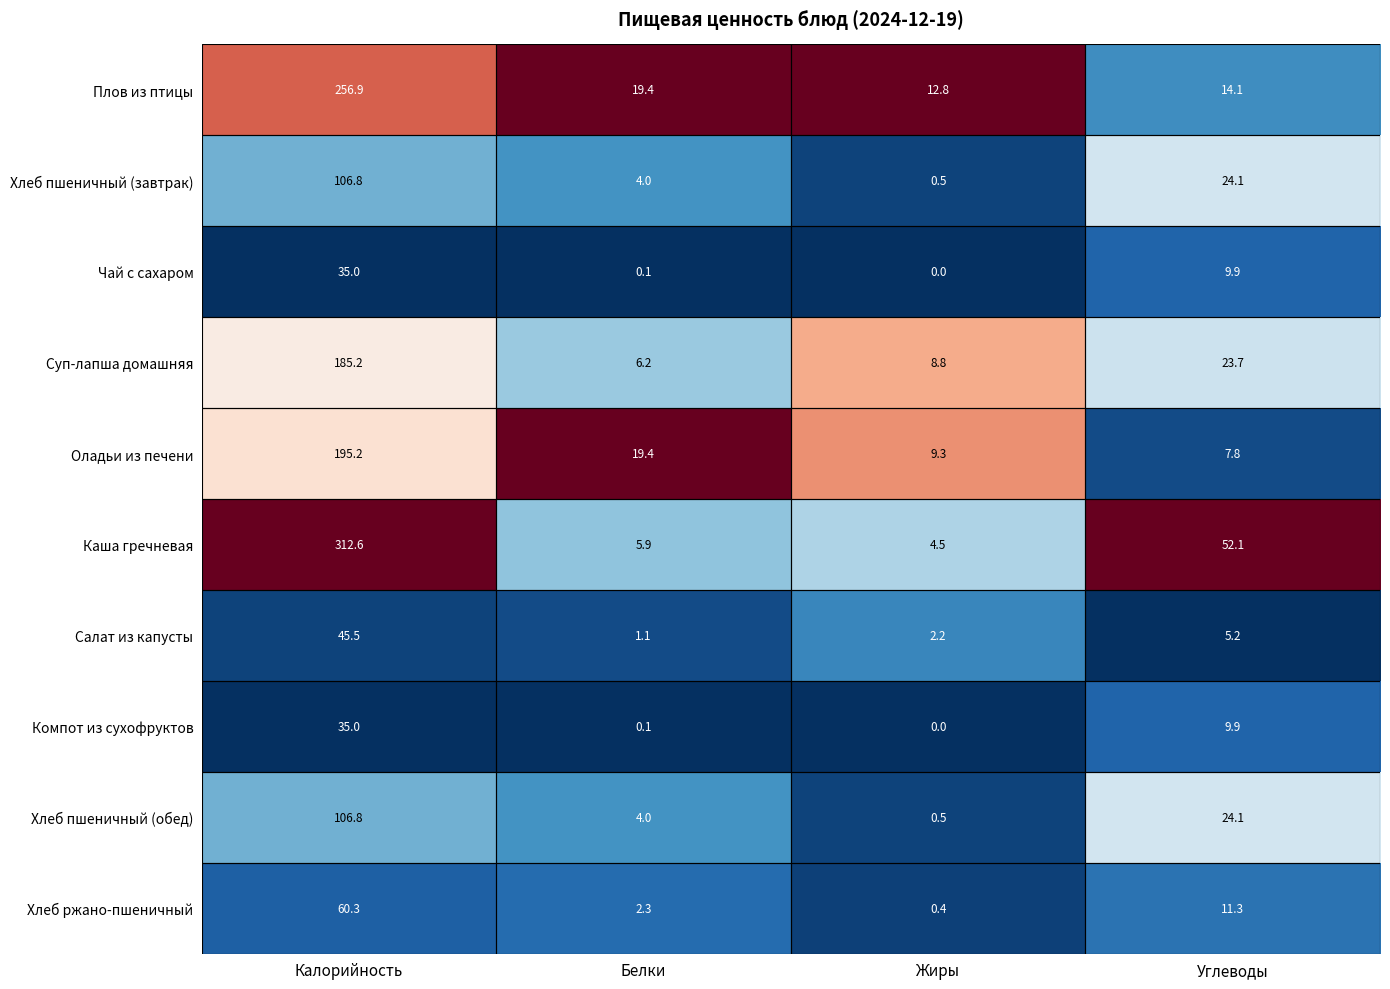

What is the sum of the Компот из сухофруктов values at Белки and Калорийность?

35.1